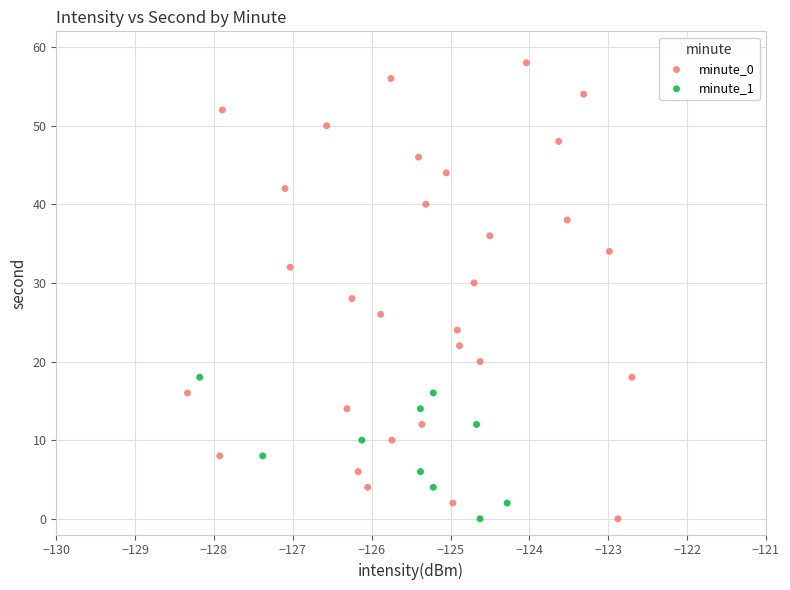

Which series reaches the maximum Y coordinate?

minute_0